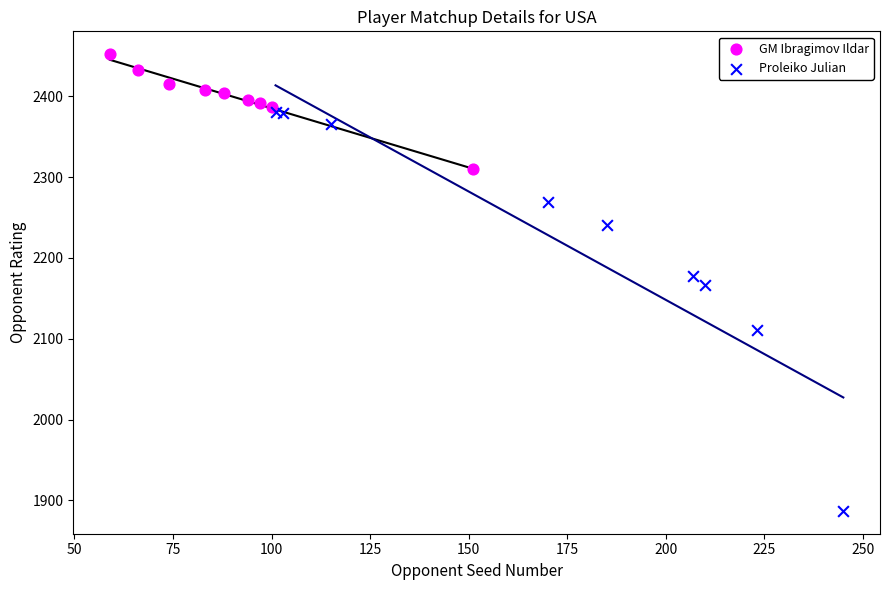

Which series contains the highest Y value?

GM Ibragimov Ildar